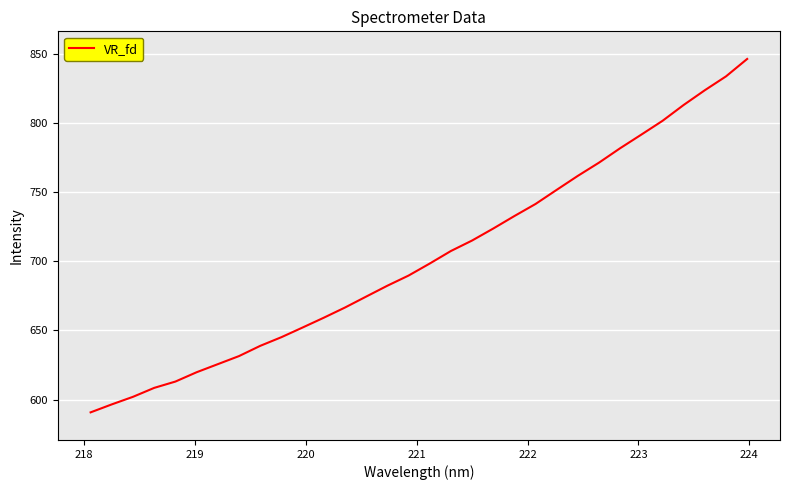

What is the greatest value displayed?

846.7